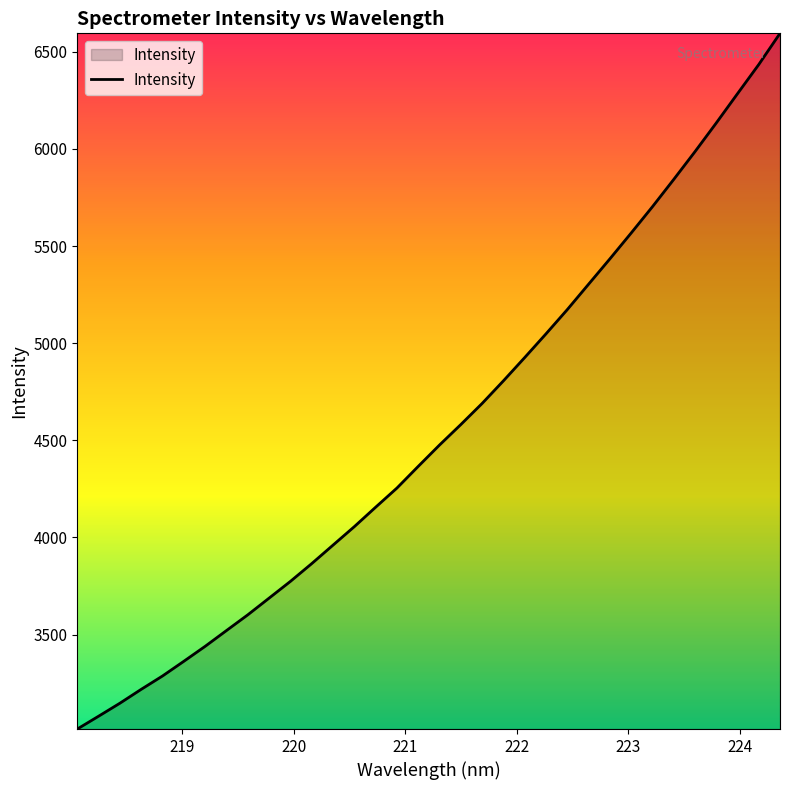

What is the smallest value displayed?

3013.4